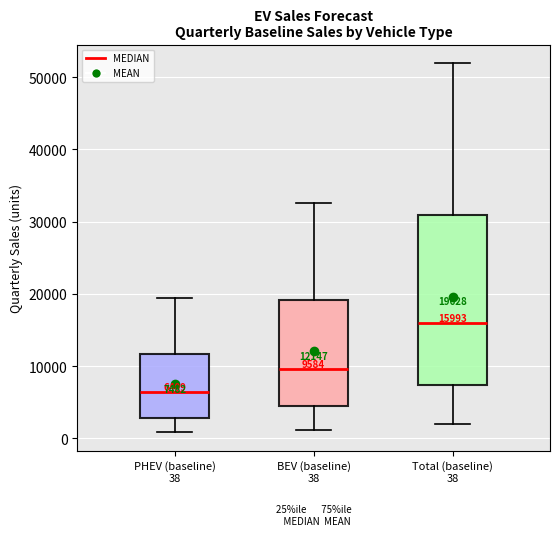

Which box is the tallest, from its lower edge to its upper edge?

Total (baseline) 38